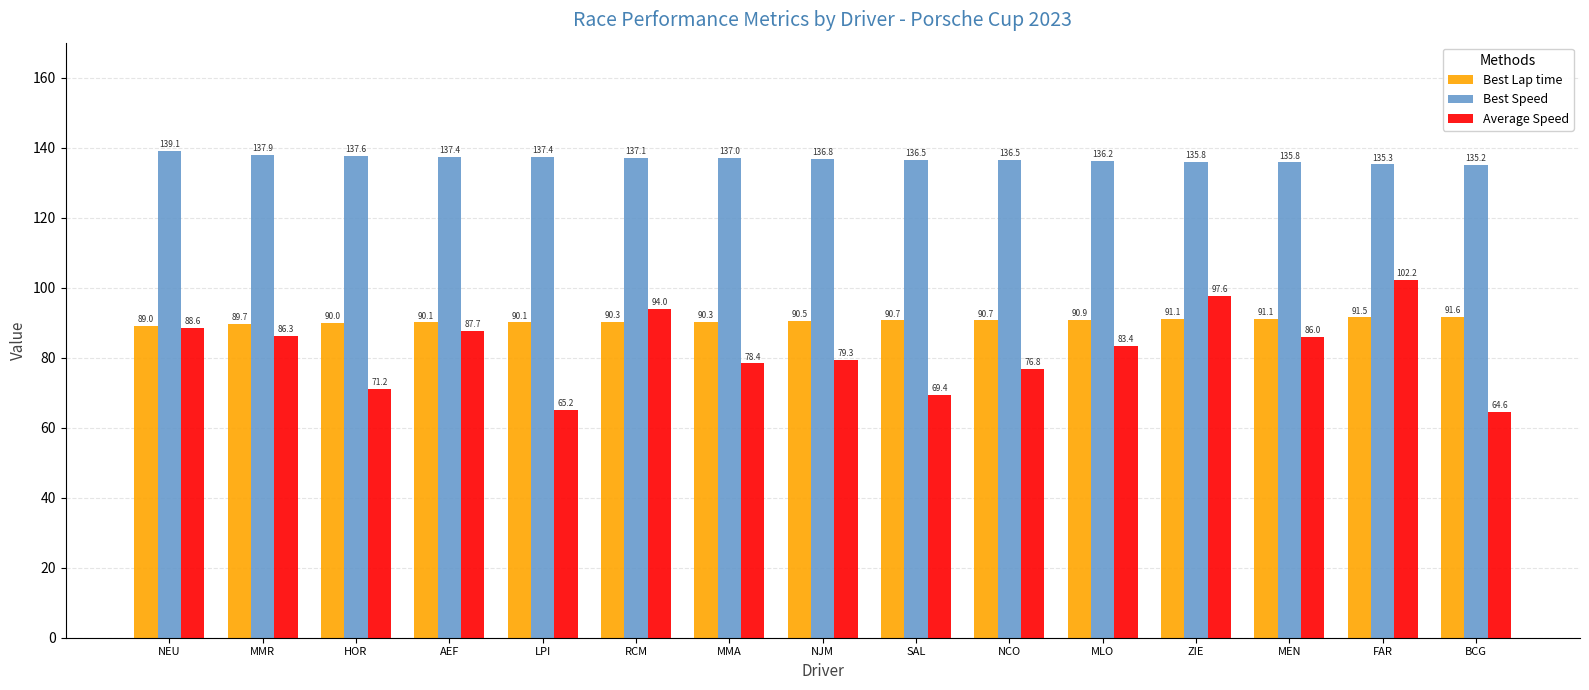

What is the sum of the Average Speed values at NJM and NCO?

156.1